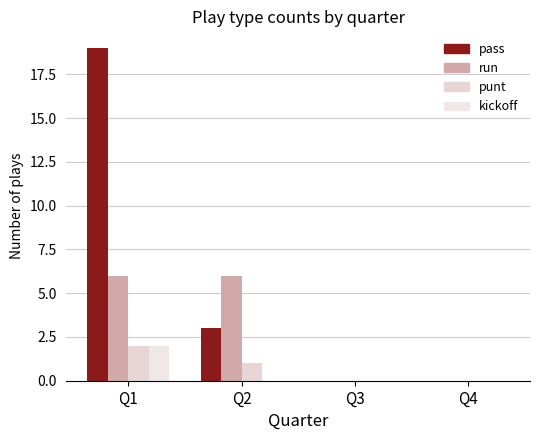

List the labels in order of kickoff value, largest first.

Q1, Q2, Q3, Q4